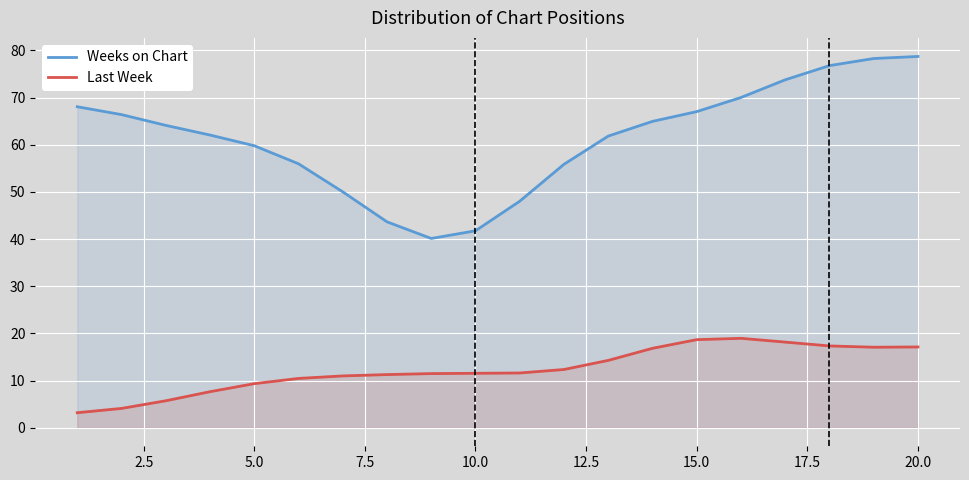

True or false: Last Week and Weeks on Chart cross at least once.

False